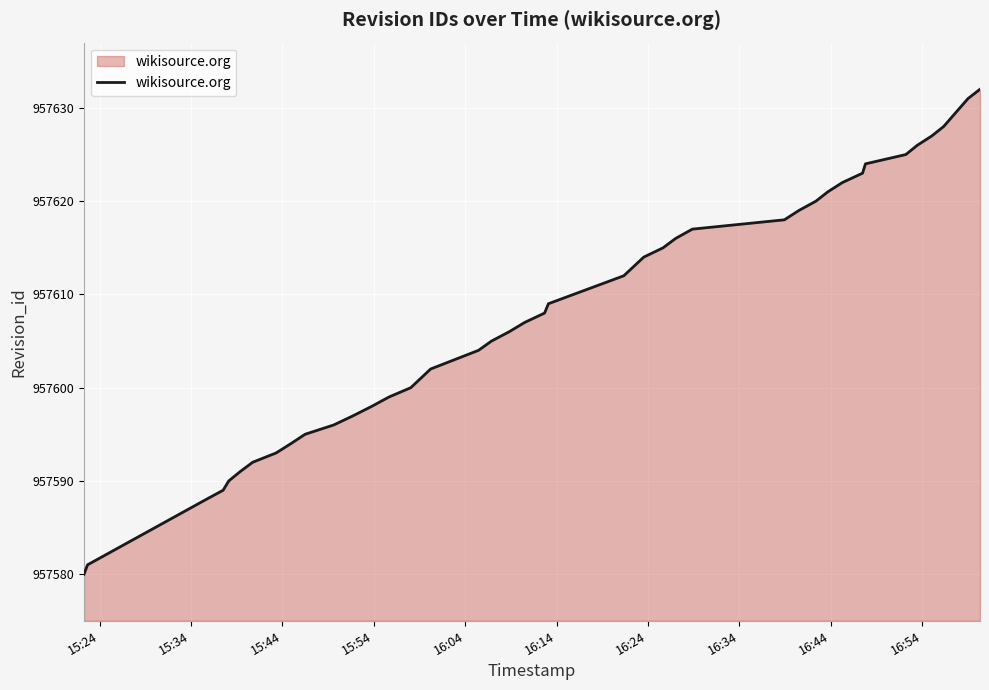

What is the difference between the second highest and minimum values?

51